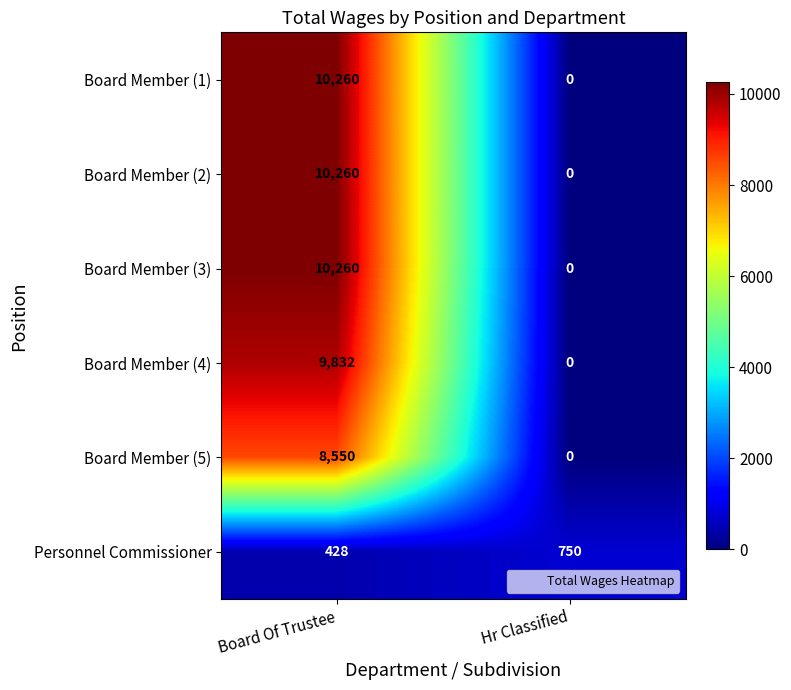

Reading right to left, extract all data points from this chart.

Board Member (1): Hr Classified=0	Board Of Trustee=10260
Board Member (2): Hr Classified=0	Board Of Trustee=10260
Board Member (3): Hr Classified=0	Board Of Trustee=10260
Board Member (4): Hr Classified=0	Board Of Trustee=9832
Board Member (5): Hr Classified=0	Board Of Trustee=8550
Personnel Commissioner: Hr Classified=750	Board Of Trustee=428